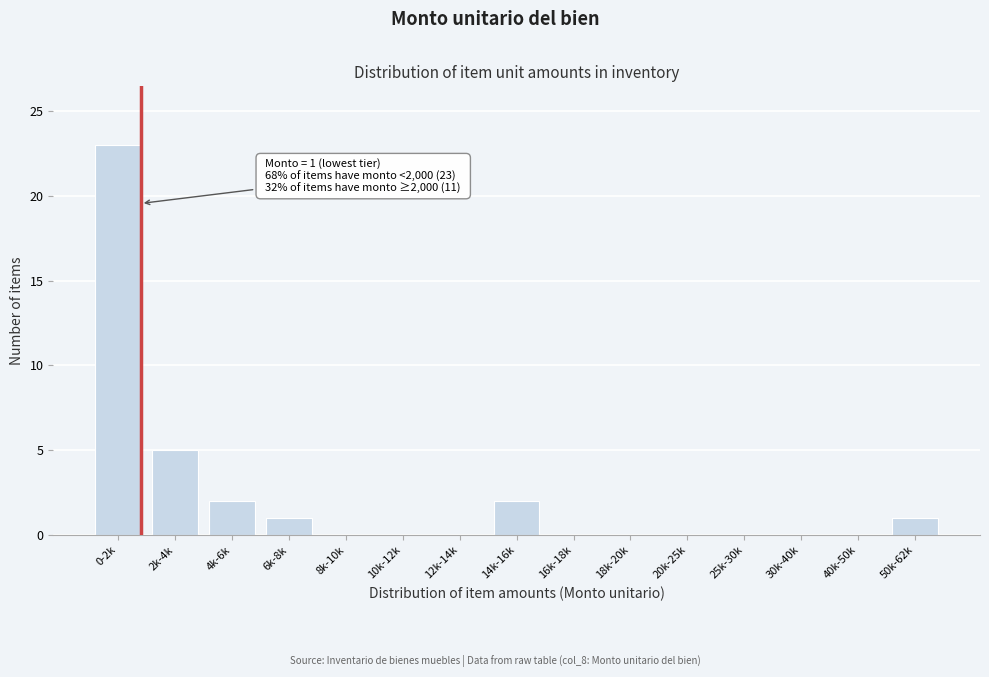

Reading left to right, list all the values displayed in this chart.

0-2k=23	2k-4k=5	4k-6k=2	6k-8k=1	8k-10k=0	10k-12k=0	12k-14k=0	14k-16k=2	16k-18k=0	18k-20k=0	20k-25k=0	25k-30k=0	30k-40k=0	40k-50k=0	50k-62k=1